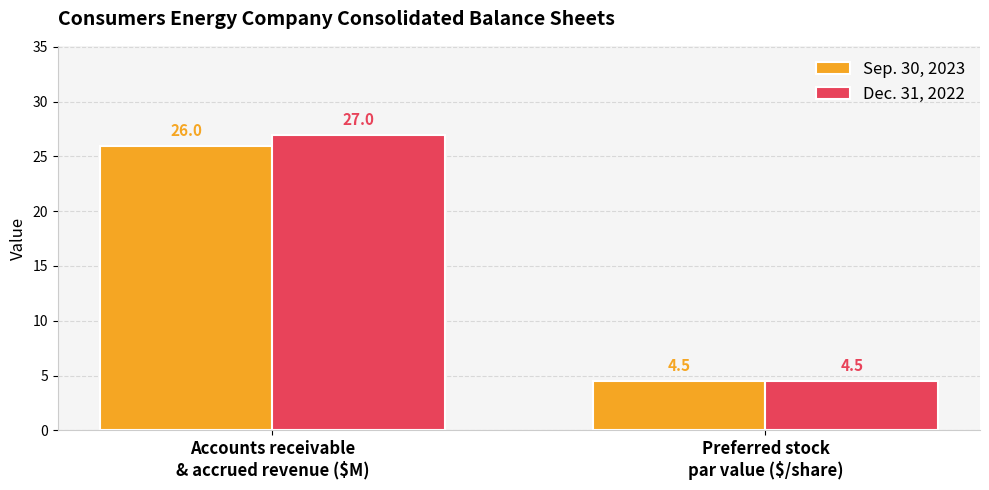

What is the greatest value displayed?

27.0